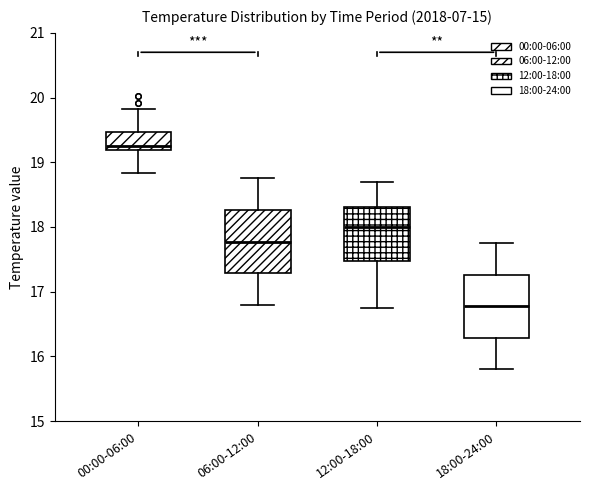

Which box has the highest median line?

00:00-06:00